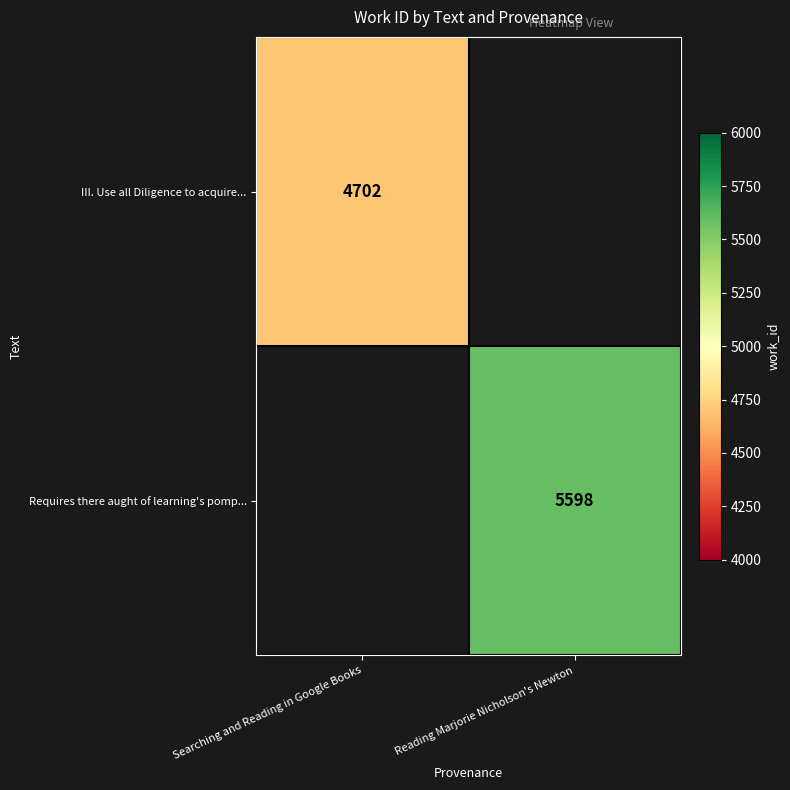

What is the minimum value shown in the chart?

4702.0